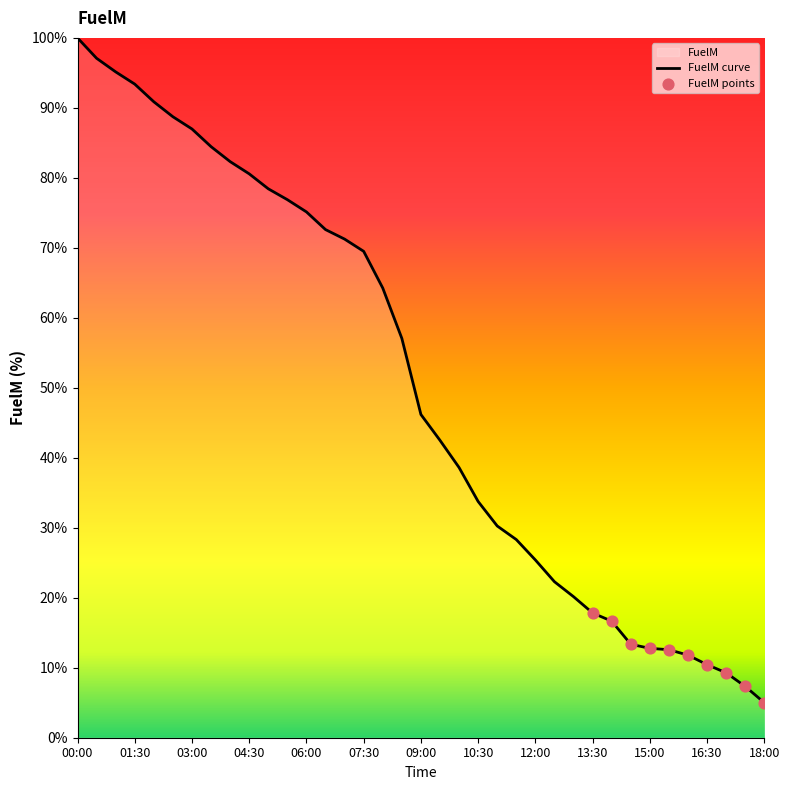

Between 10:00 and 04:00, which is larger?

04:00